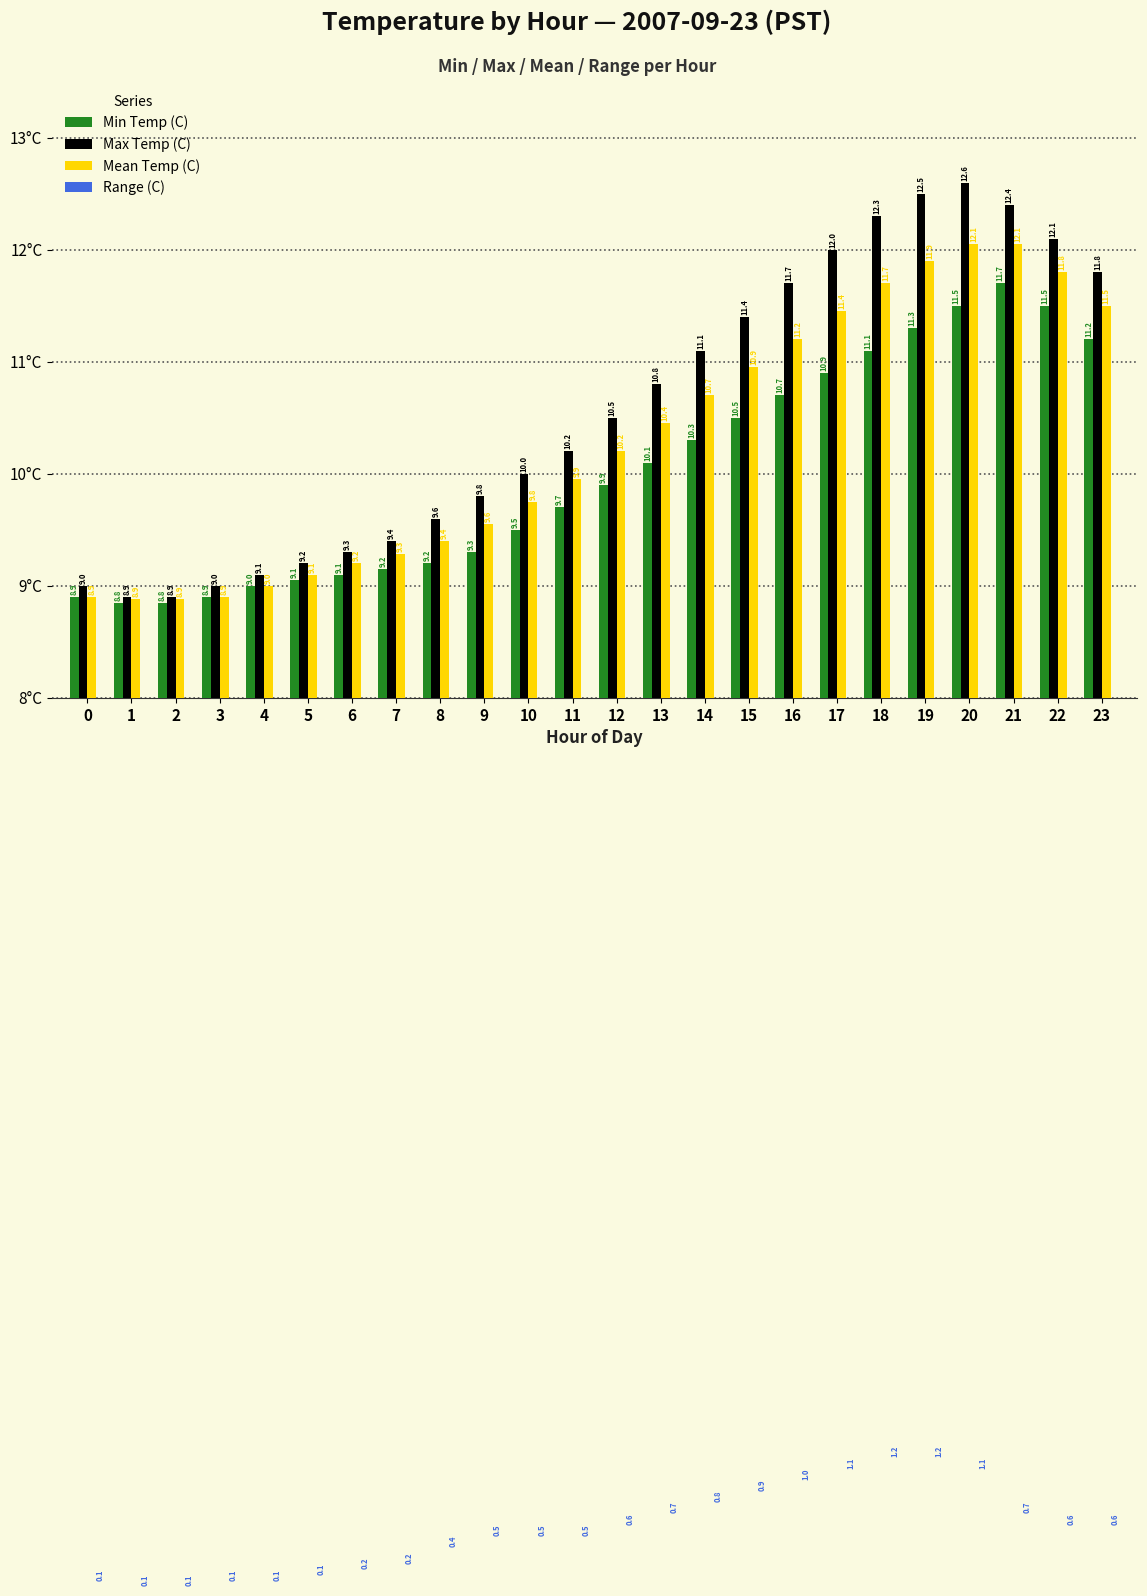

At which label does Range (C) reach its peak?

18